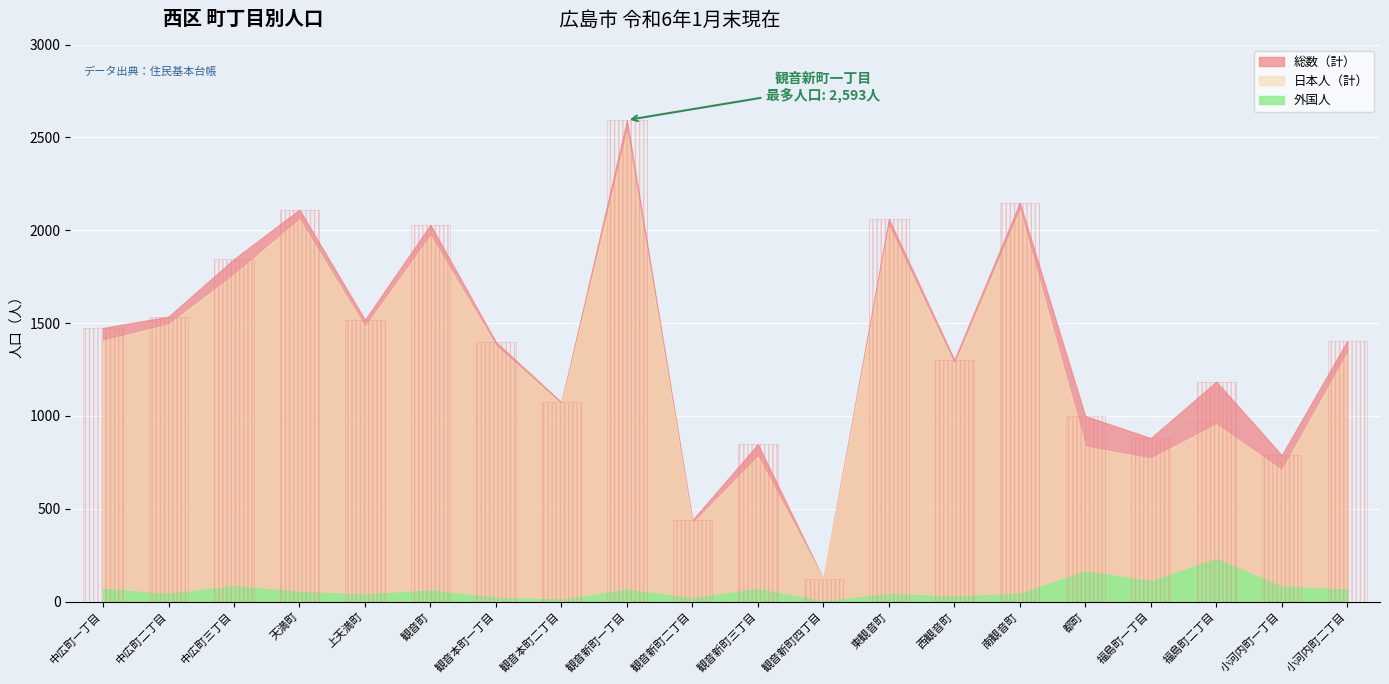

Which series has the largest total across all categories?

総数（計）